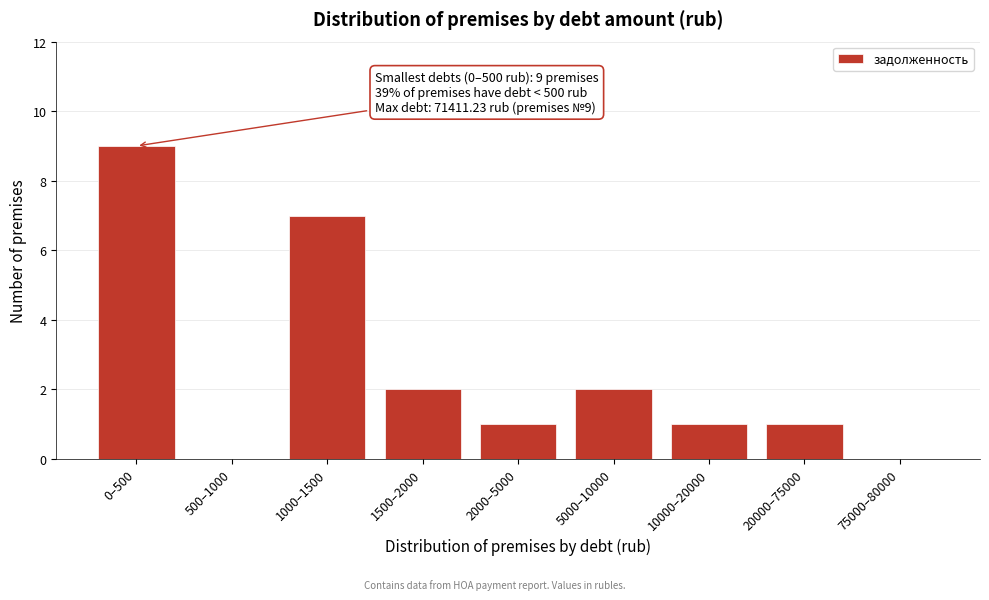

Reading left to right, what are all the values shown in this chart?

0–500=9	500–1000=0	1000–1500=7	1500–2000=2	2000–5000=1	5000–10000=2	10000–20000=1	20000–75000=1	75000–80000=0